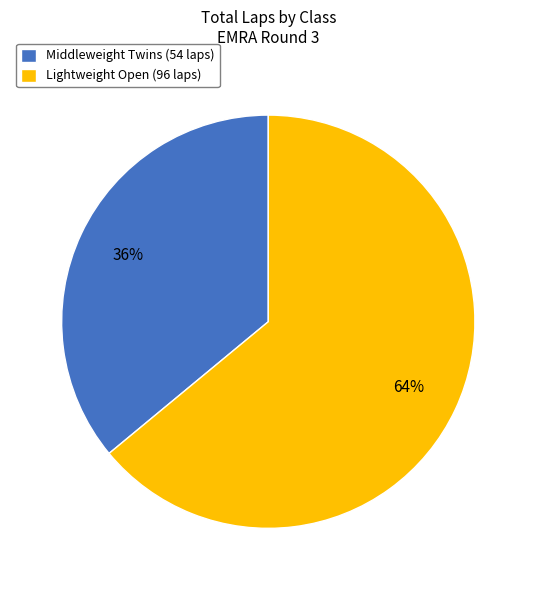

Rank the categories by value from highest to lowest.

Lightweight Open, Middleweight Twins